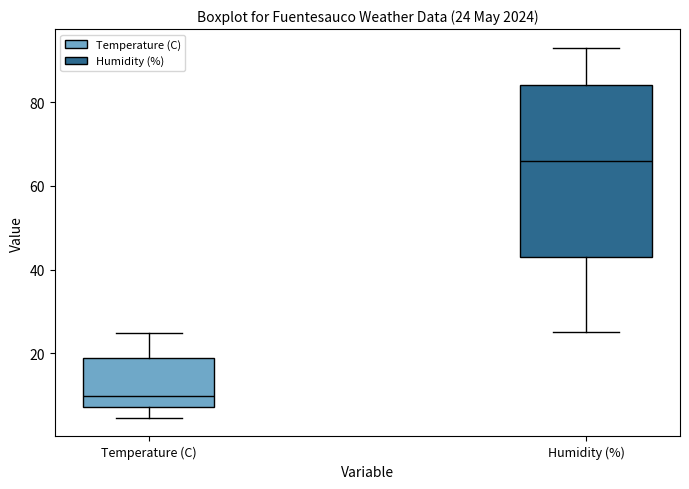

Comparing the boxes themselves (not the whiskers), which one is the tallest?

Humidity (%)